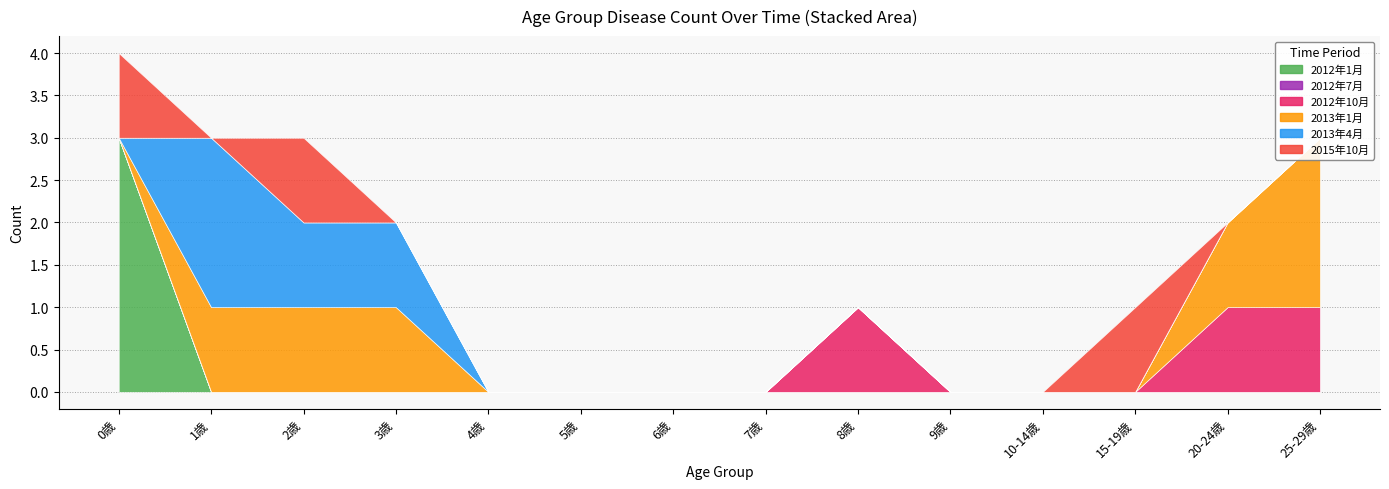

Which series changed the most between 6歳 and 8歳?

2012年10月